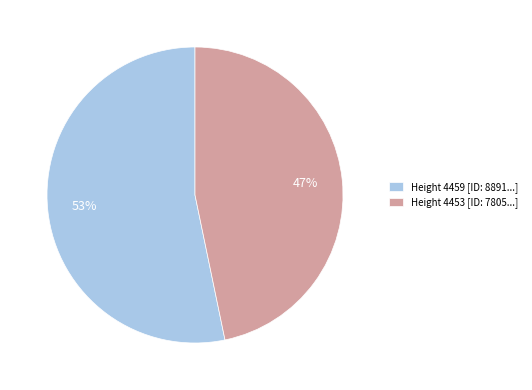

To the nearest percent, what portion does Height 4459 [ID: 8891...] represent?

53%